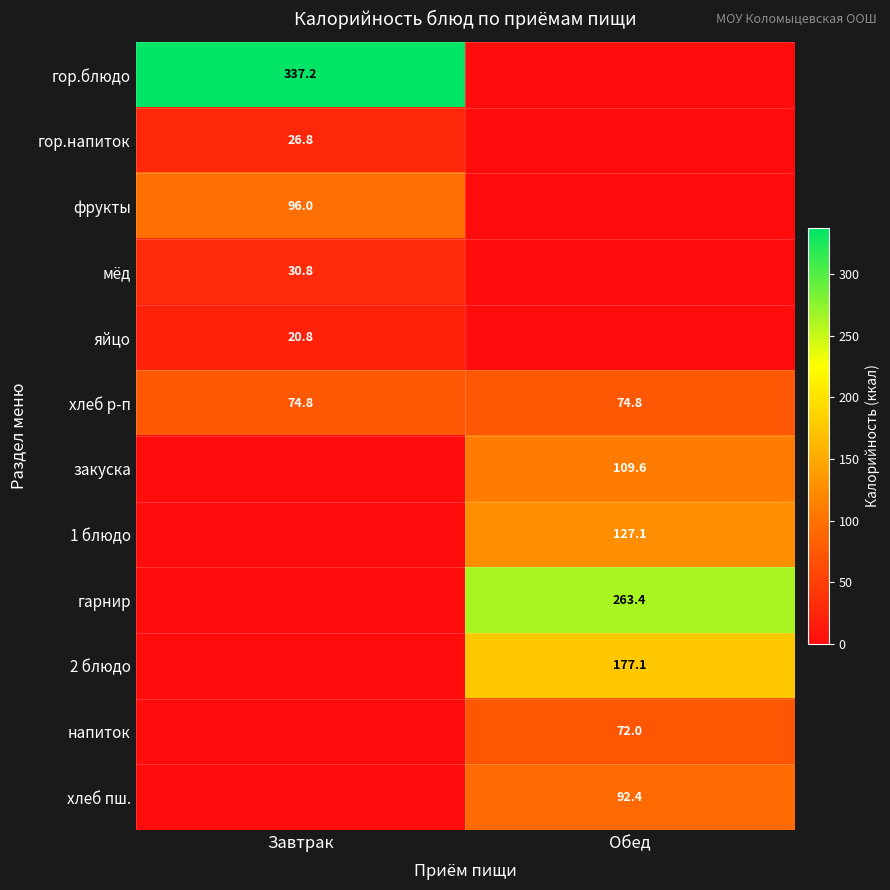

Is it true that хлеб пш. equals 92.4 at Обед?

True